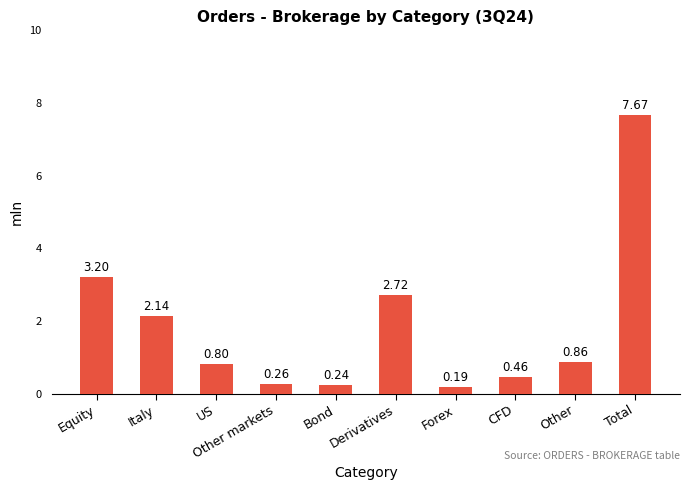

List the labels in order of value, smallest first.

Forex, Bond, Other markets, CFD, US, Other, Italy, Derivatives, Equity, Total